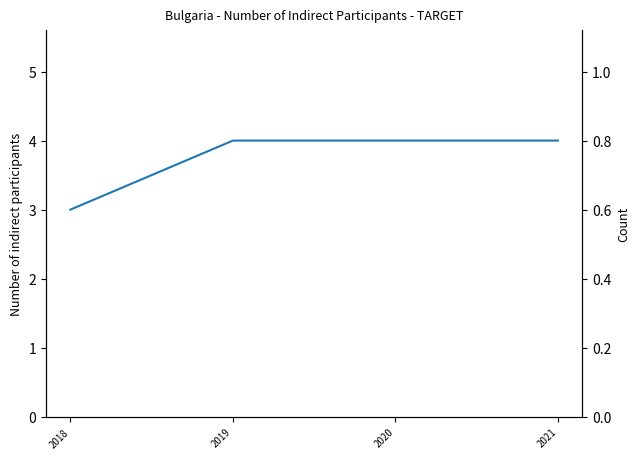

What is the sum of all values?

15